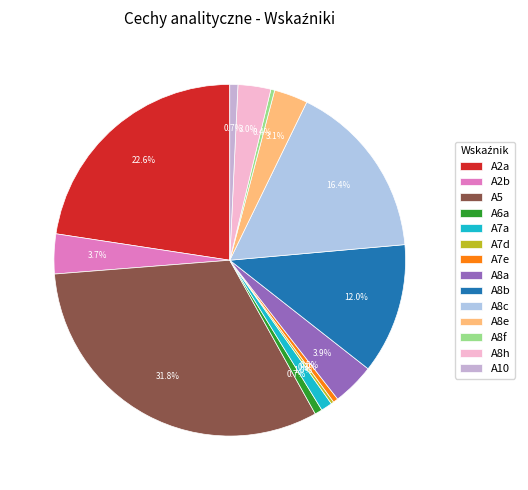

How many segments does this pie chart have?

14